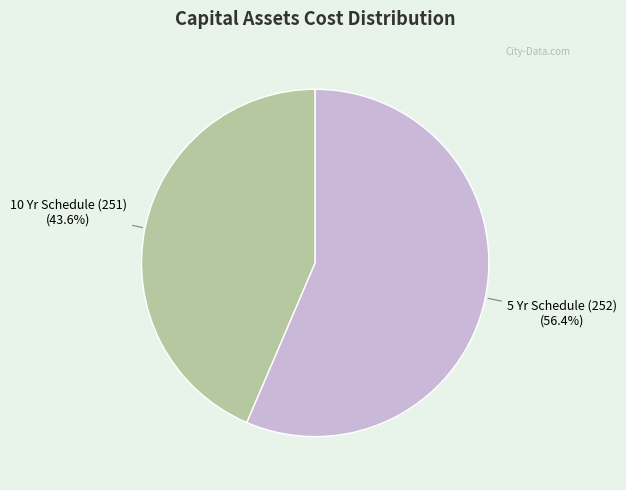

Is there any slice that represents more than half of the pie?

Yes